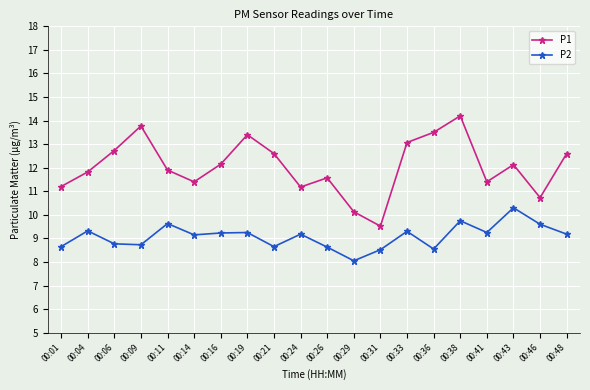

The value of P2 at 00:31 is 8.5. True or false?

True